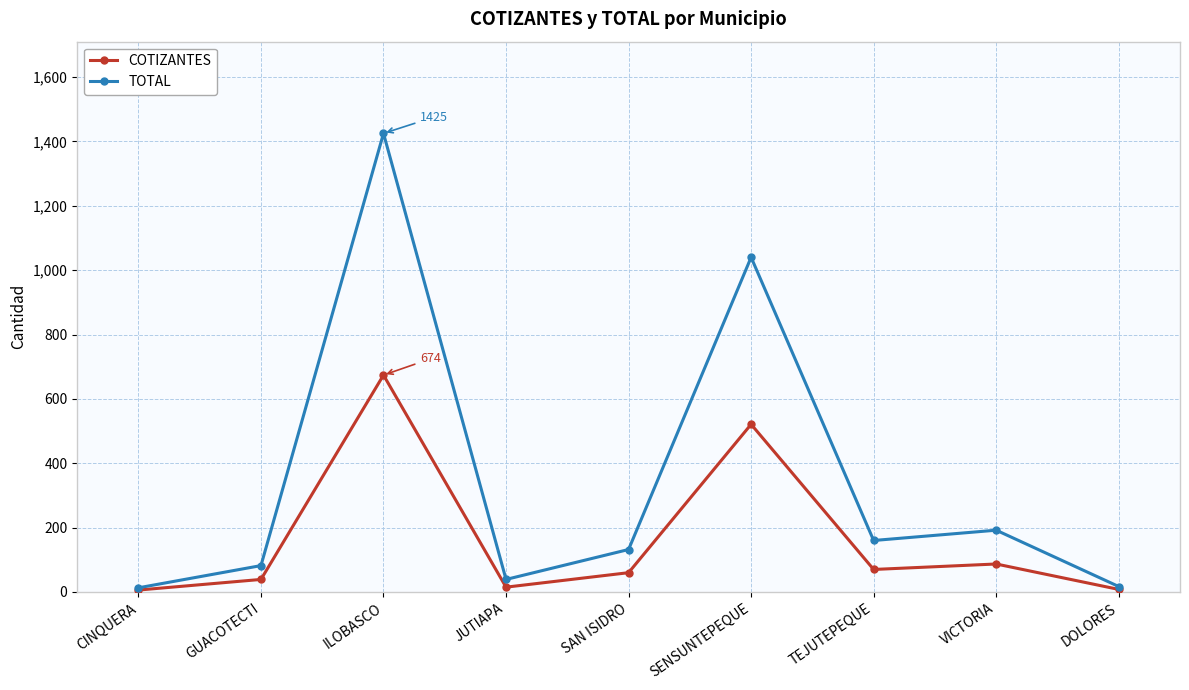

What is the label of the 4th point from the right?

SENSUNTEPEQUE